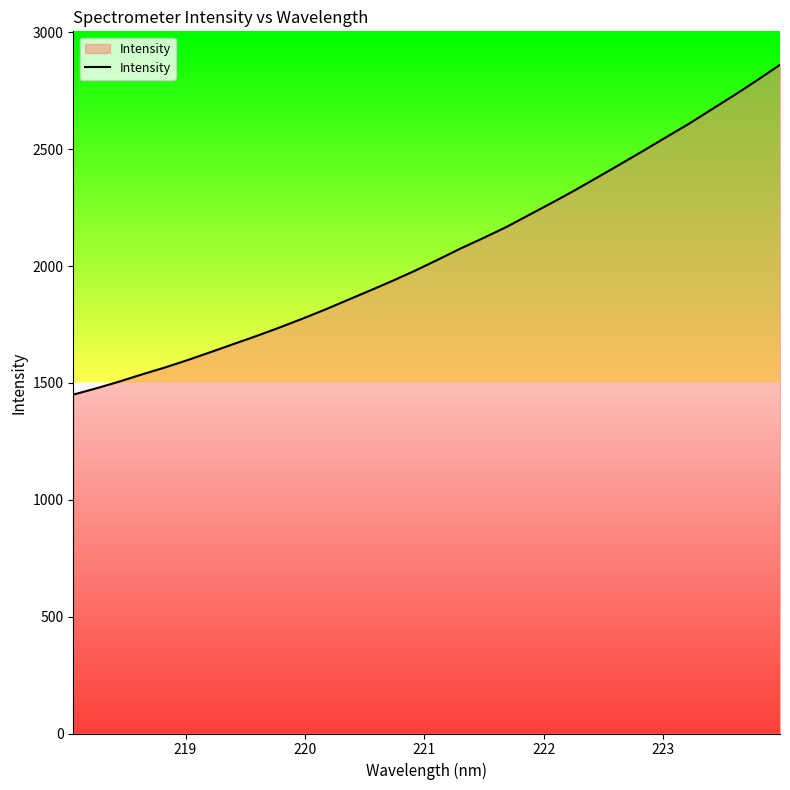

Count the number of data series in this chart.

1